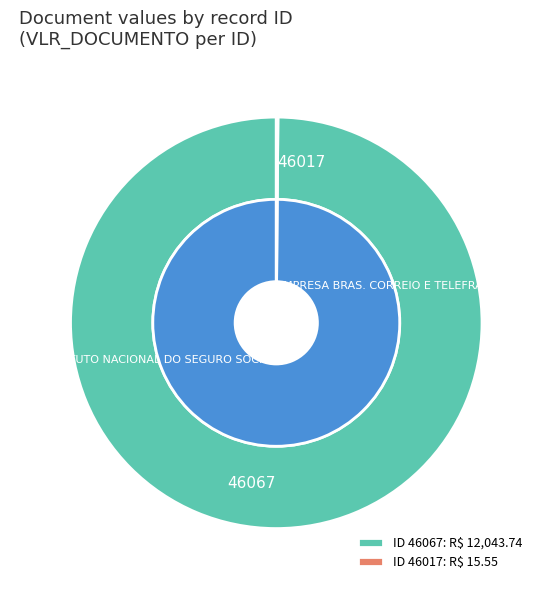

The 46017 slice represents 0% of the pie. True or false?

True